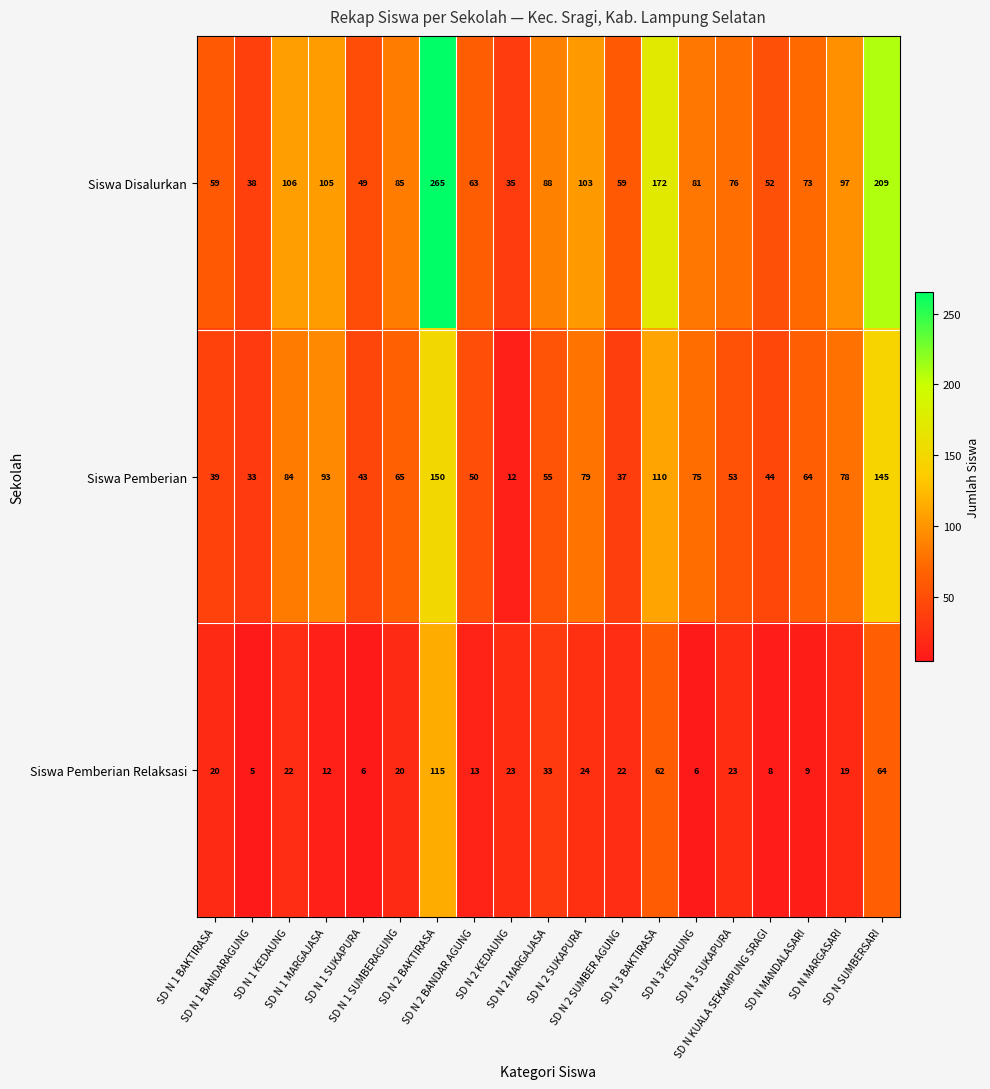

What is the average value of the Siswa Disalurkan series?

96